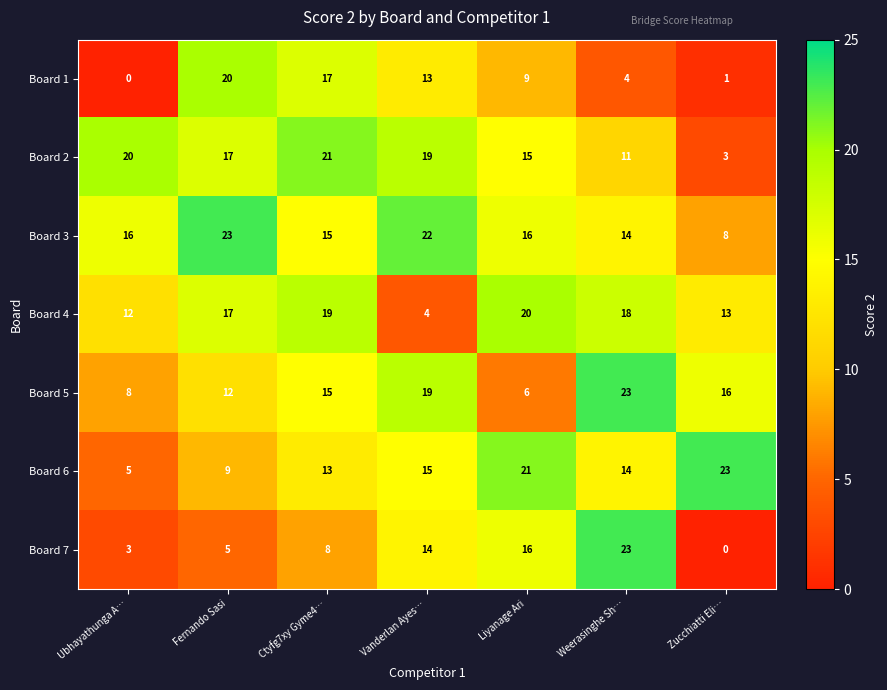

At which category is the sum across all series the highest?

Ctyfg7xy Gyme4…